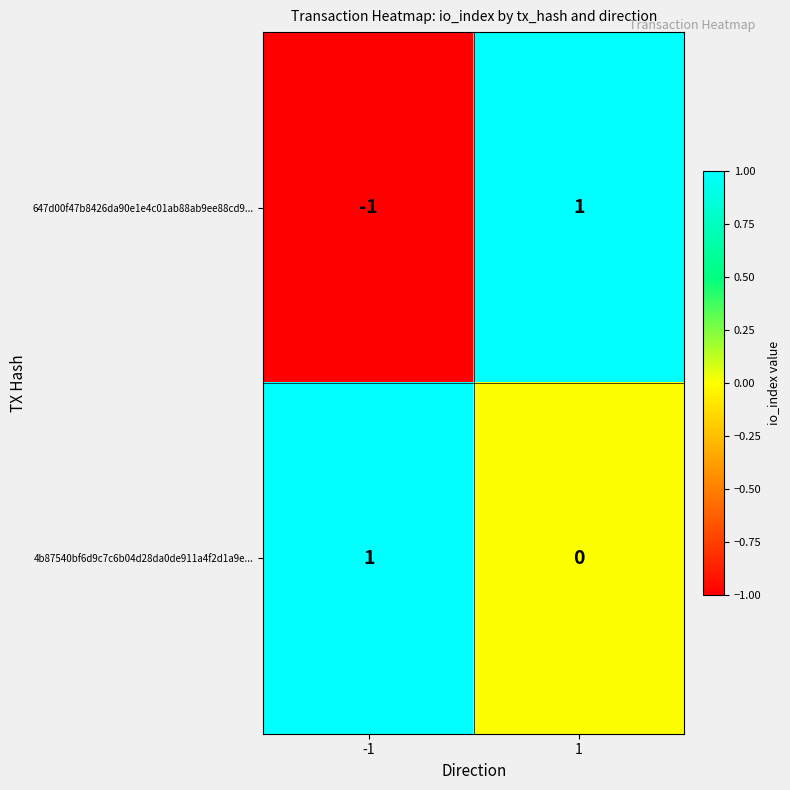

Which series has the largest total across all categories?

4b87540bf6d9c7c6b04d28da0de911a4f2d1a9e...